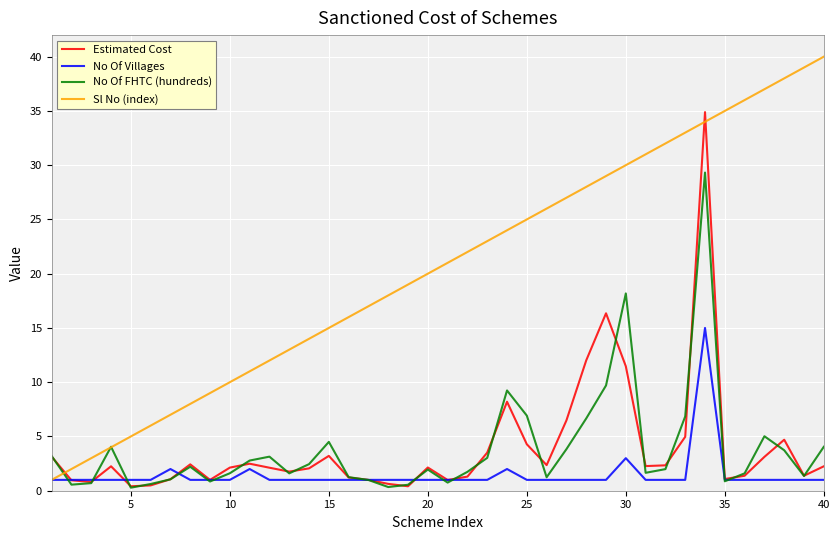

True or false: Sl No (index) and Estimated Cost intersect in this chart.

True